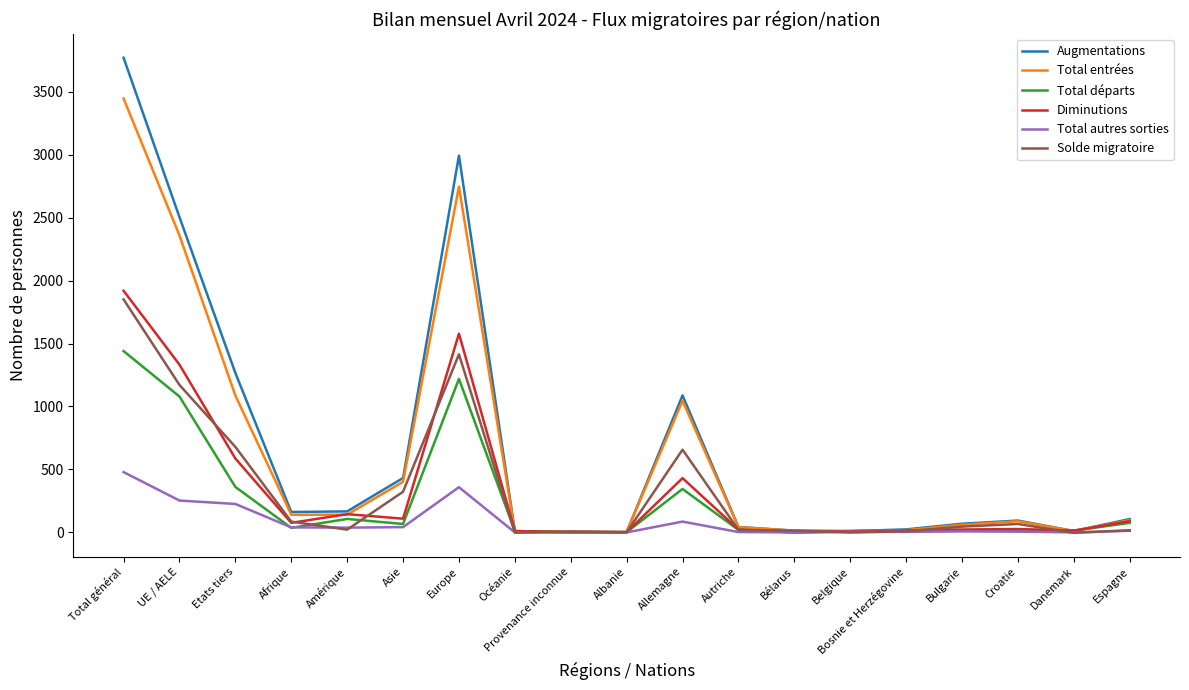

At which category is the sum across all series the highest?

Total général